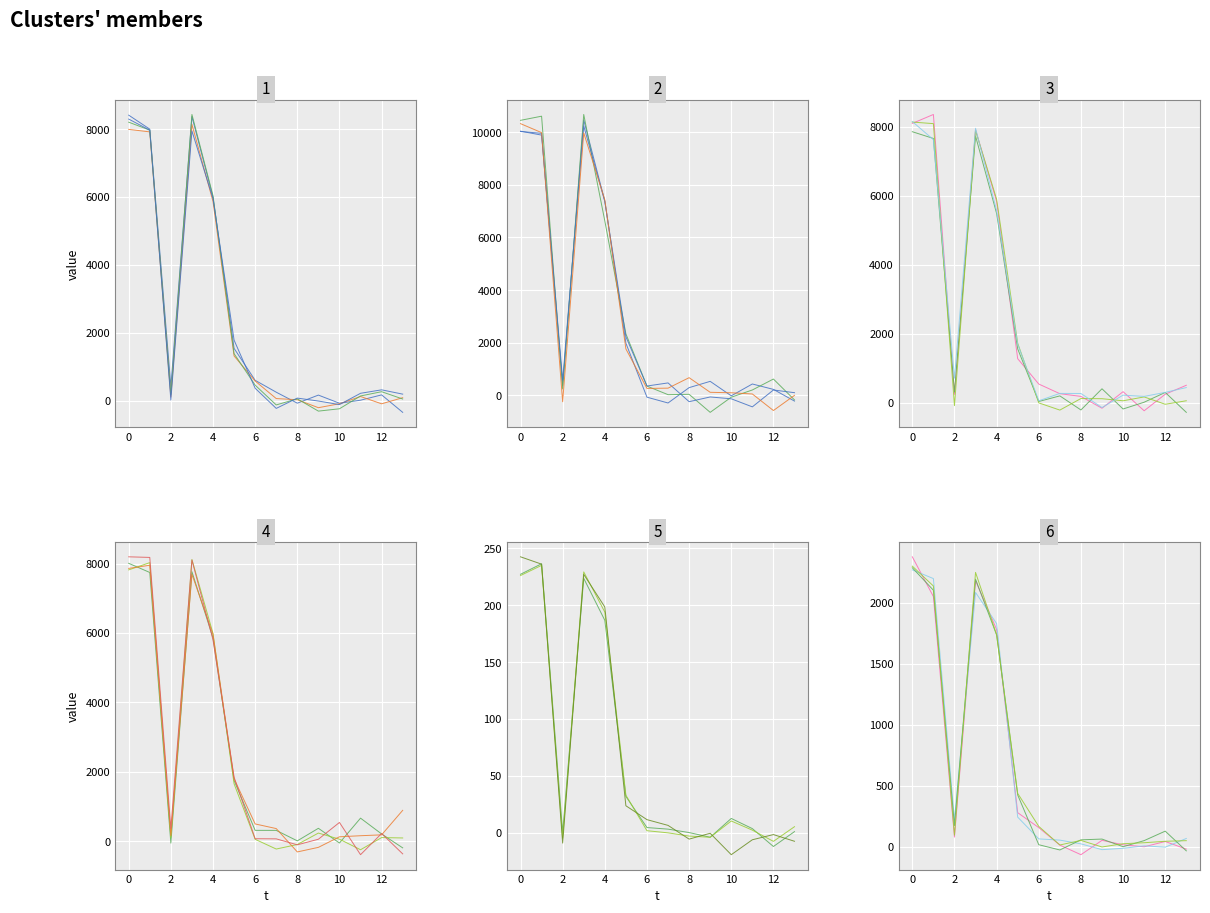

What are all the series names shown in the legend?

series_0, series_1, series_2, series_3